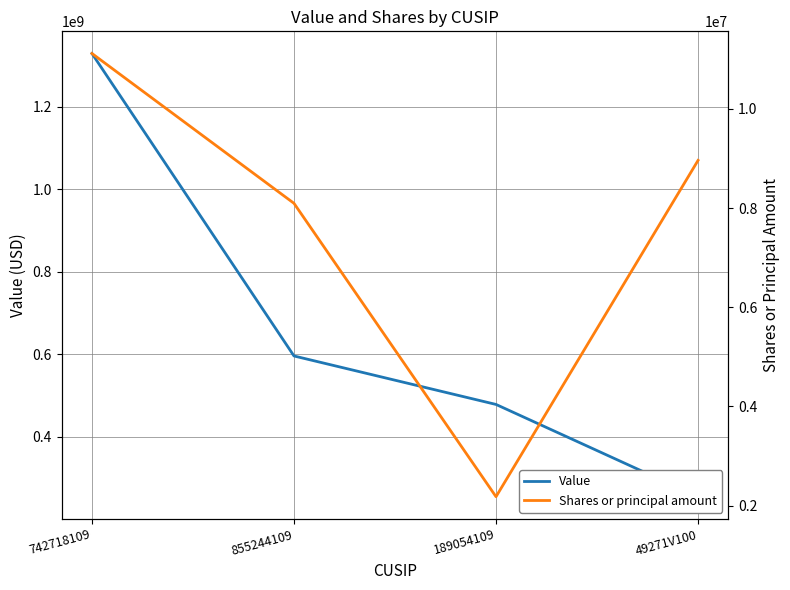

Where does the Shares or principal amount series first go above 8959523?

742718109